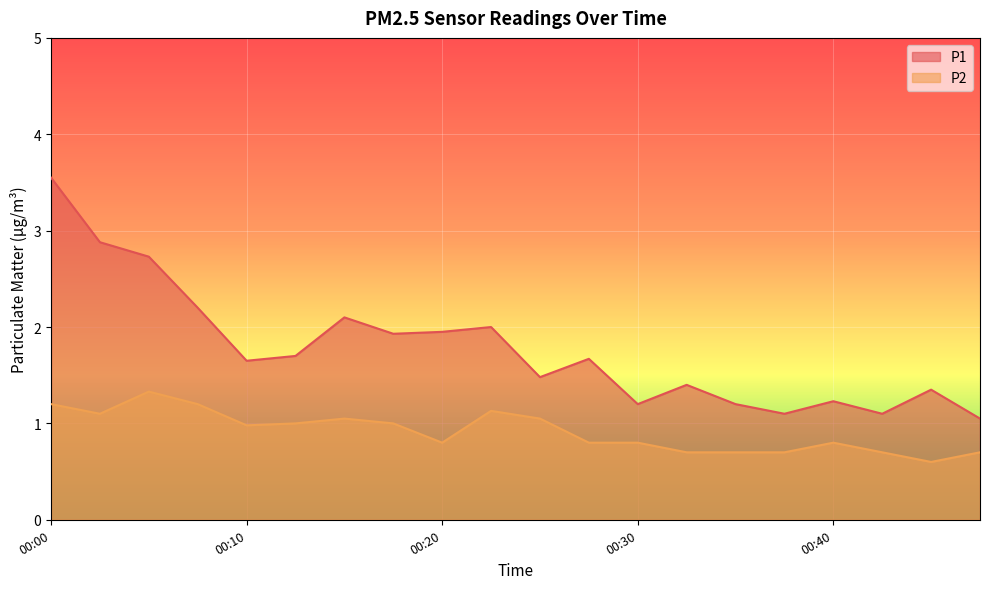

Reading left to right, list all the values displayed in this chart.

P1: 00:00=3.5	00:02=2.9	00:05=2.7	00:07=2.2	00:10=1.6	00:12=1.7	00:15=2.1	00:17=1.9	00:20=1.9	00:22=2.0	00:25=1.5	00:27=1.7	00:30=1.2	00:33=1.4	00:35=1.2	00:38=1.1	00:40=1.2	00:43=1.1	00:45=1.4	00:47=1.1
P2: 00:00=1.2	00:02=1.1	00:05=1.3	00:07=1.2	00:10=1.0	00:12=1.0	00:15=1.1	00:17=1.0	00:20=0.8	00:22=1.1	00:25=1.1	00:27=0.8	00:30=0.8	00:33=0.7	00:35=0.7	00:38=0.7	00:40=0.8	00:43=0.7	00:45=0.6	00:47=0.7